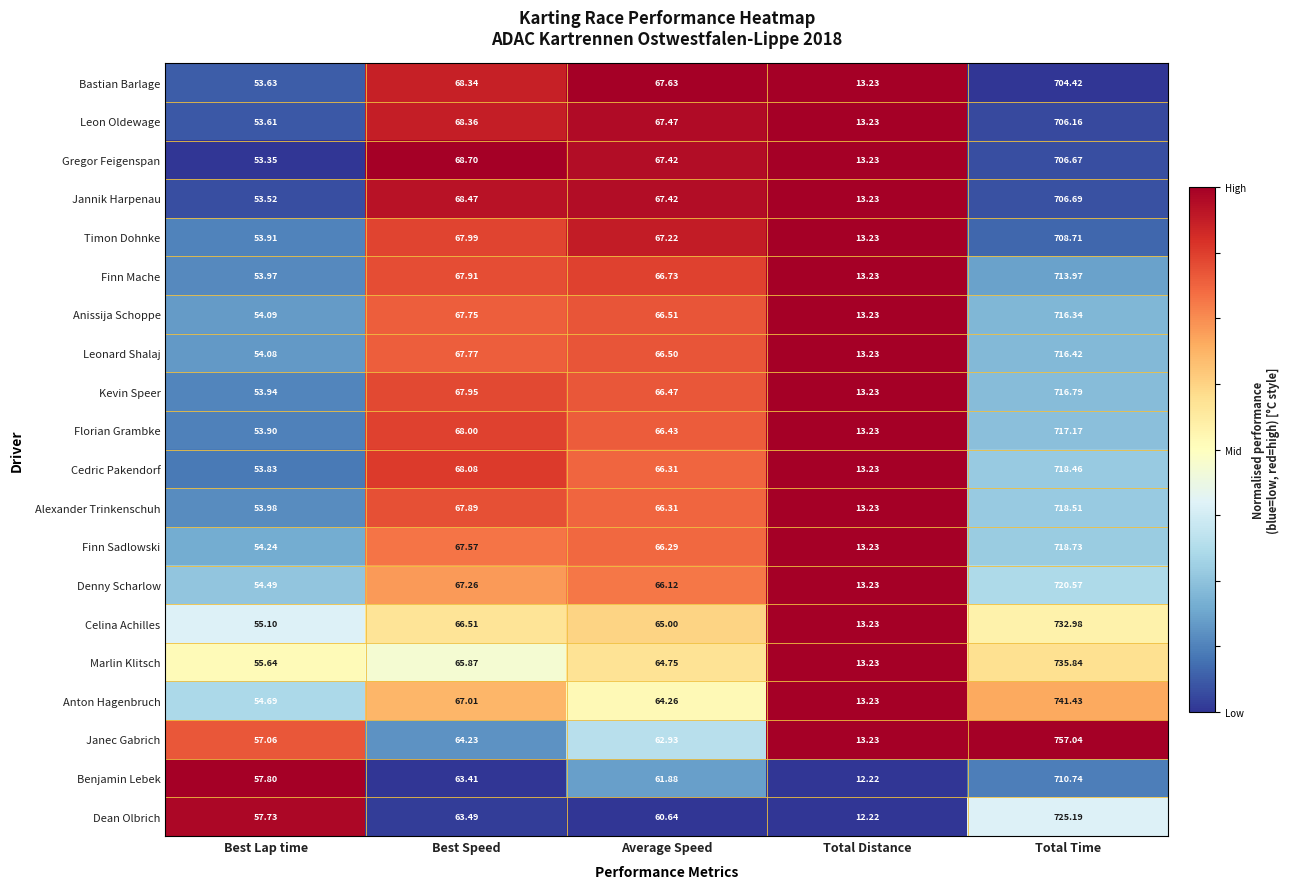

List the series in order of their peak value, highest first.

Janec Gabrich, Anton Hagenbruch, Marlin Klitsch, Celina Achilles, Dean Olbrich, Denny Scharlow, Finn Sadlowski, Alexander Trinkenschuh, Cedric Pakendorf, Florian Grambke, Kevin Speer, Leonard Shalaj, Anissija Schoppe, Finn Mache, Benjamin Lebek, Timon Dohnke, Jannik Harpenau, Gregor Feigenspan, Leon Oldewage, Bastian Barlage